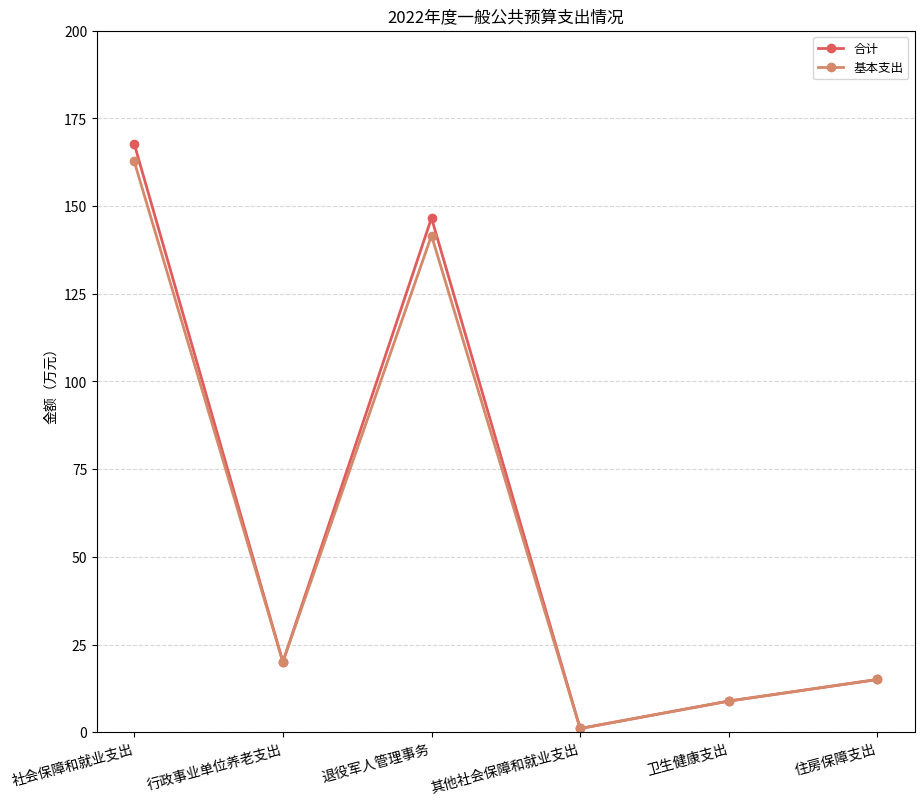

At which label is 基本支出 closest to 81?

退役军人管理事务